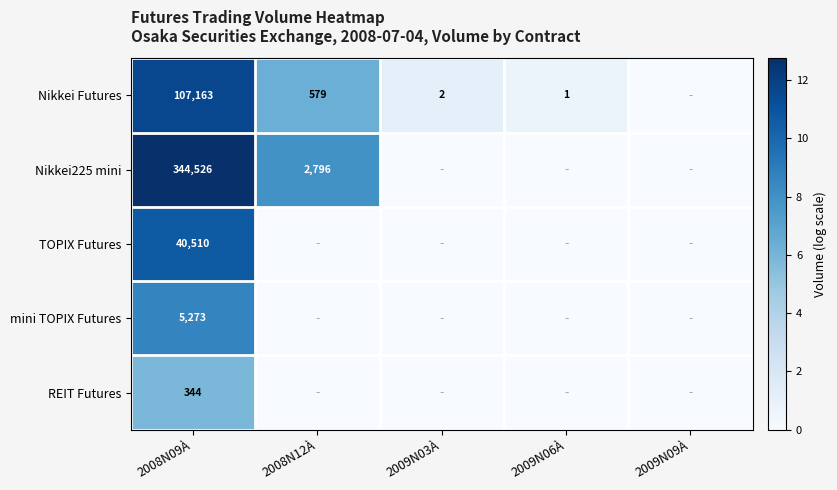

At 2008N09À, list the series in order from smallest to largest.

REIT Futures, mini TOPIX Futures, TOPIX Futures, Nikkei Futures, Nikkei225 mini